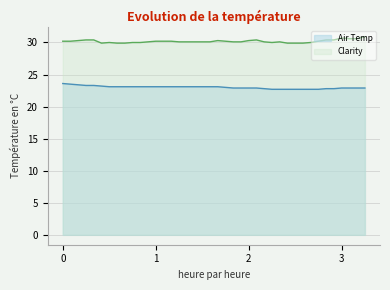

At which label does Clarity first exceed 30?

0